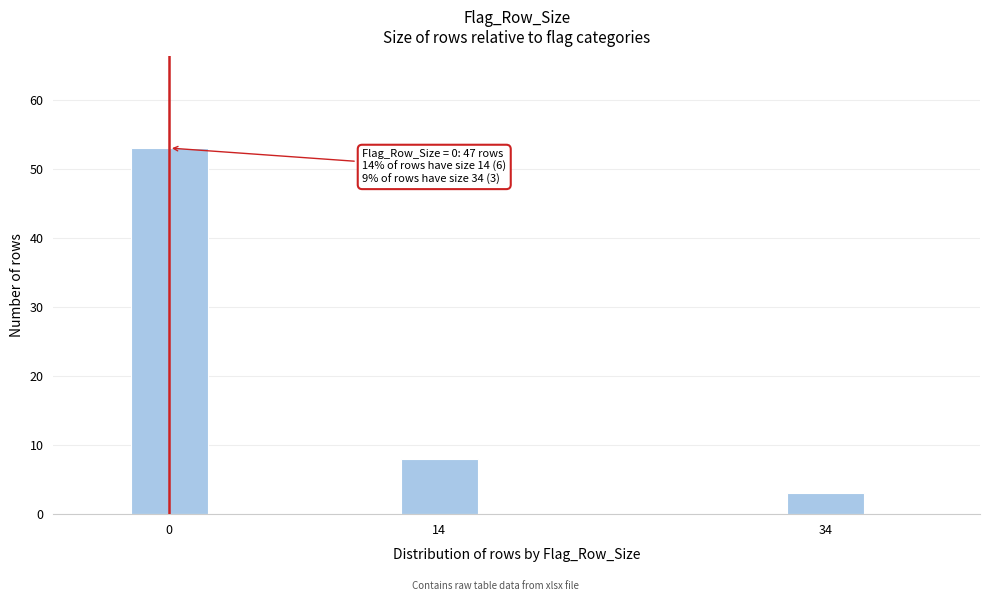

Reading left to right, what are all the values shown in this chart?

0=53	14=8	34=3